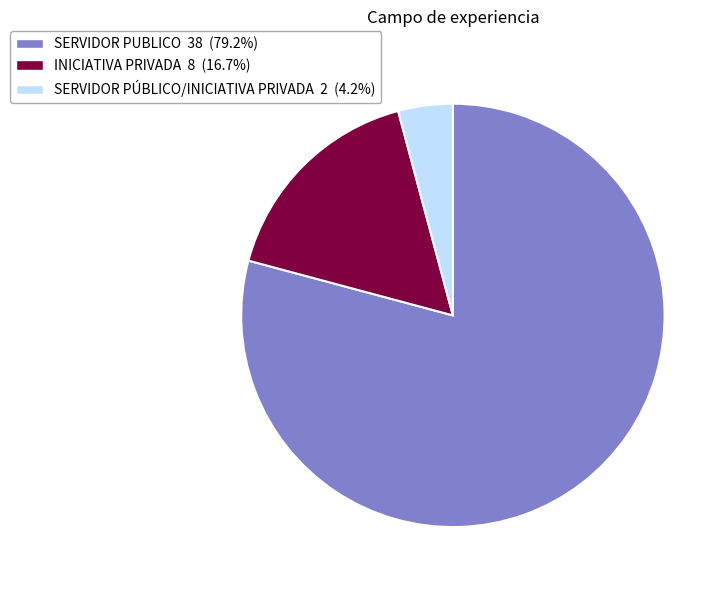

Does SERVIDOR PUBLICO account for over 50% of the chart?

Yes